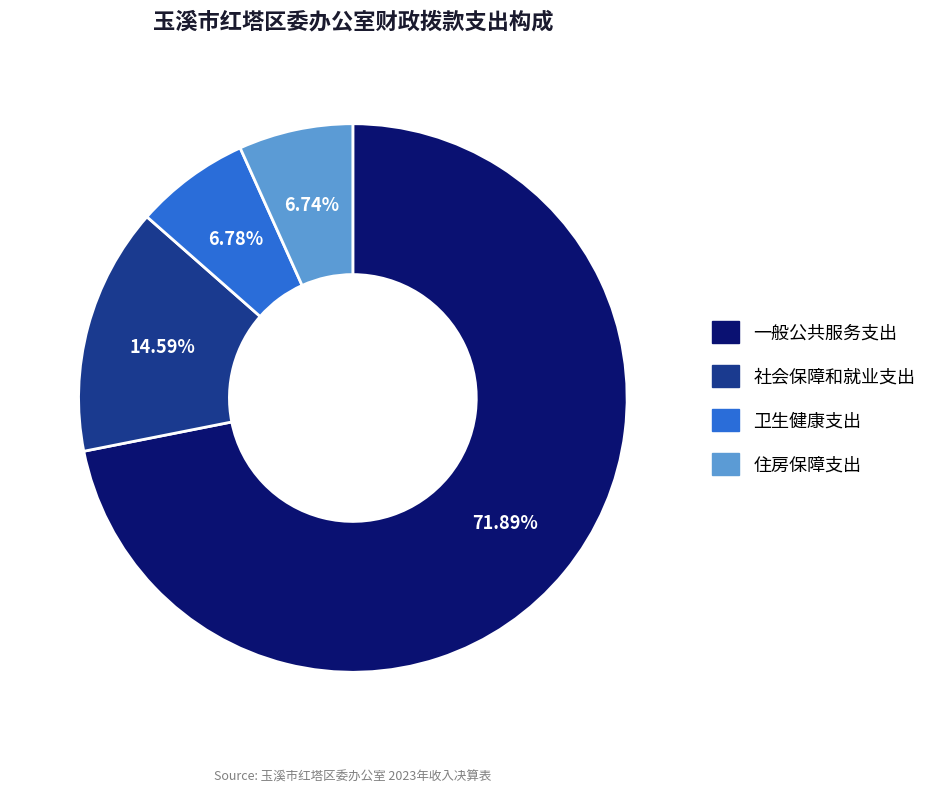

The 住房保障支出 slice represents 7% of the pie. True or false?

True